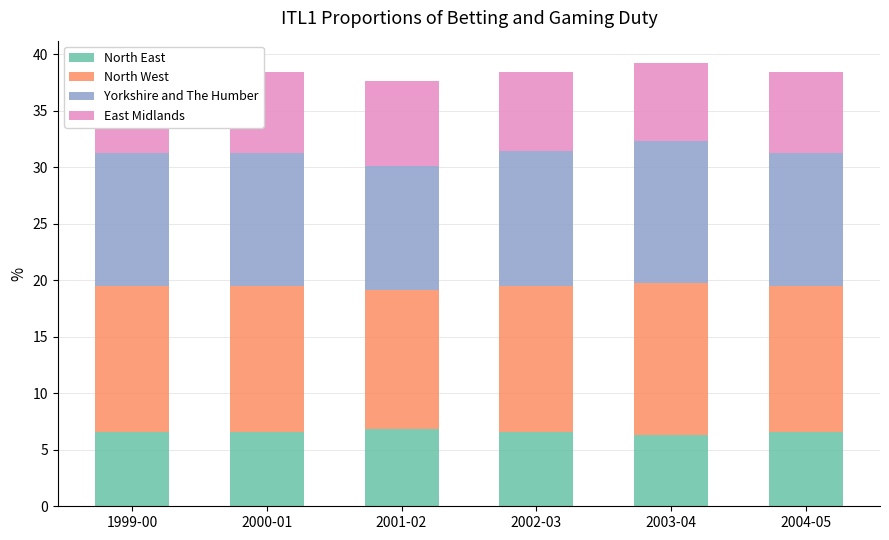

What is the total value across all series at 2004-05?

38.4